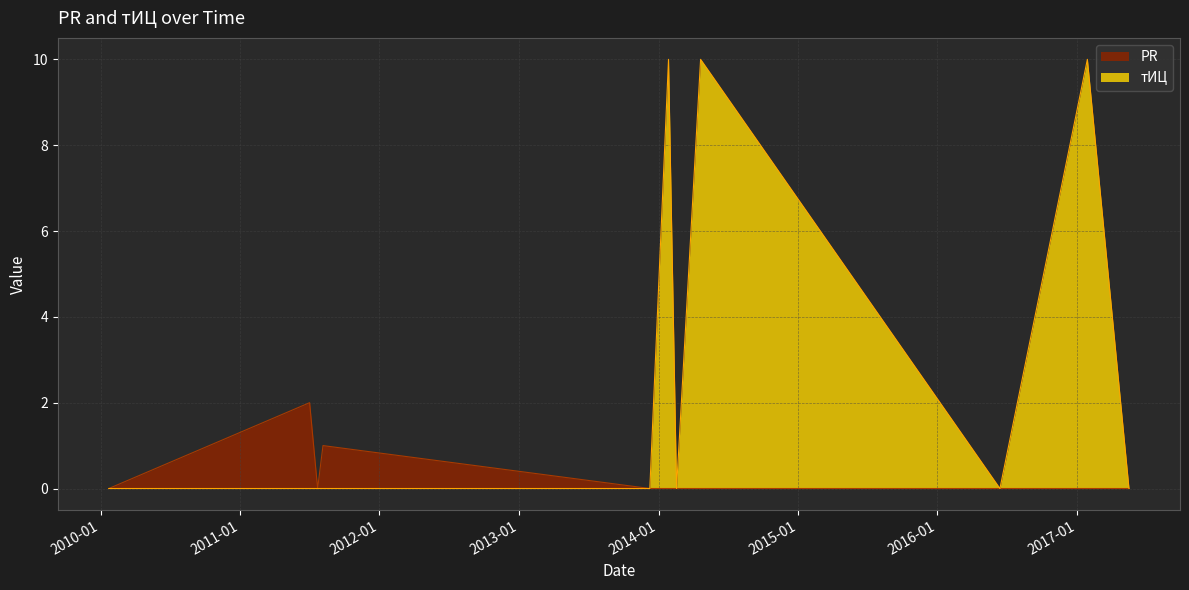

The value of PR at 2013-12-09 is -1. True or false?

False